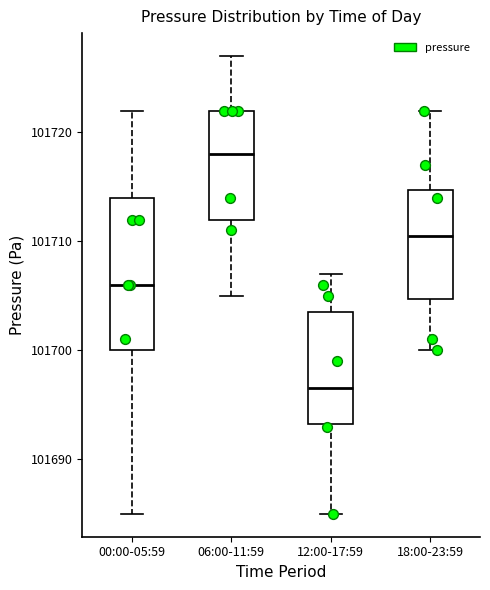

Reading left to right, transcribe this box plot: for each box, give where its median line is, the range the box spans, and where its two whiskers end, as read against the y-axis. The values are not printed on the chart, so give them approximately, as read against the axis.

00:00-05:59: median 101706, box 101700 to 101714, whiskers 101685 to 101722
06:00-11:59: median 101718, box 101712 to 101722, whiskers 101705 to 101727
12:00-17:59: median 101697, box 101693 to 101704, whiskers 101685 to 101707
18:00-23:59: median 101711, box 101705 to 101715, whiskers 101700 to 101722